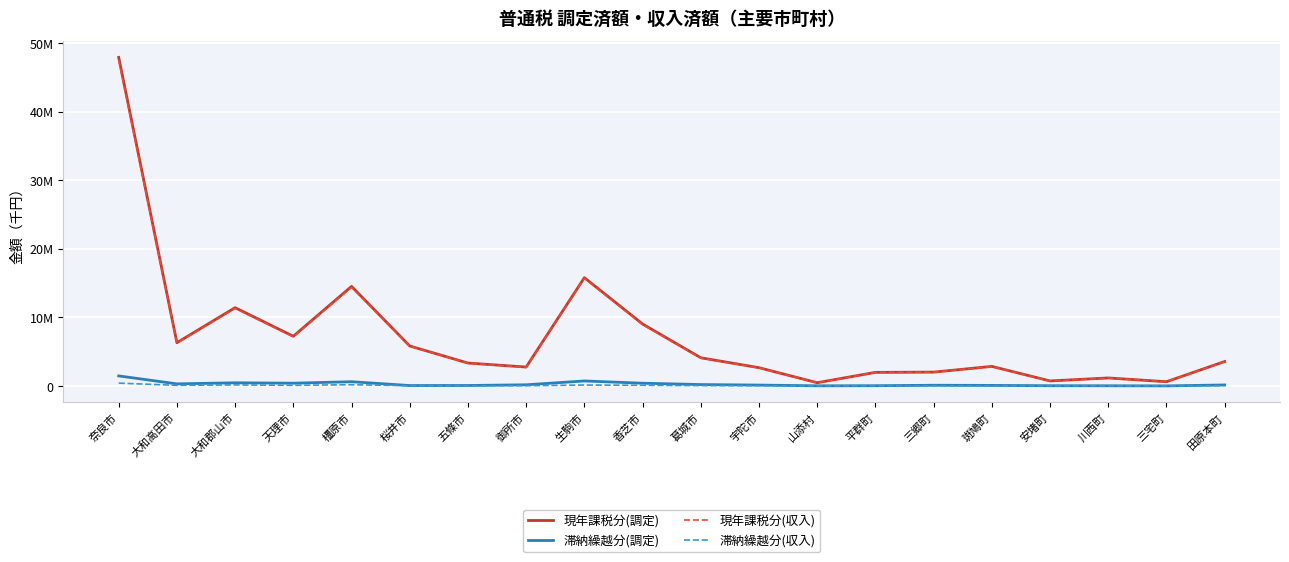

What value does the 現年課税分(調定) series have at 大和高田市?

6297871